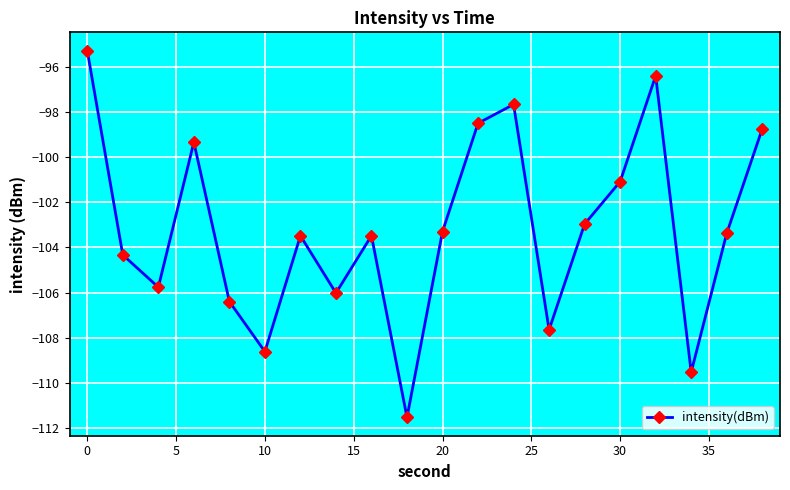

What is the difference between the second highest and minimum values?

15.1